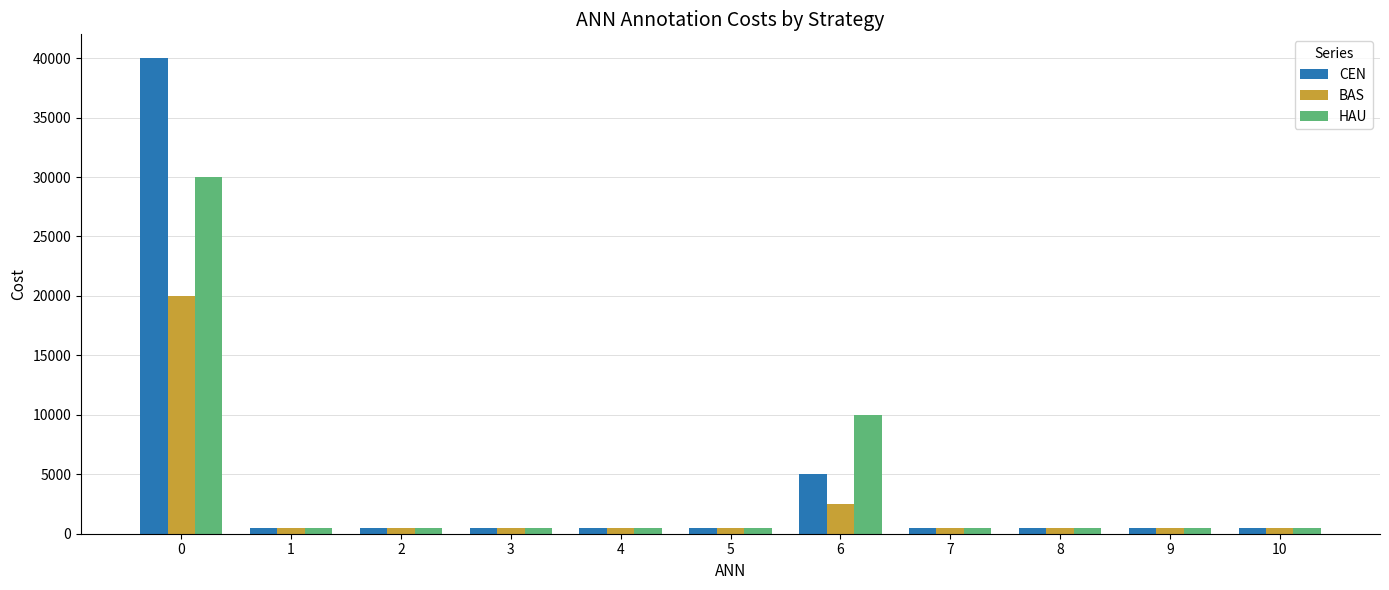

What is the value of the CEN bar at the 4th from the left?

500